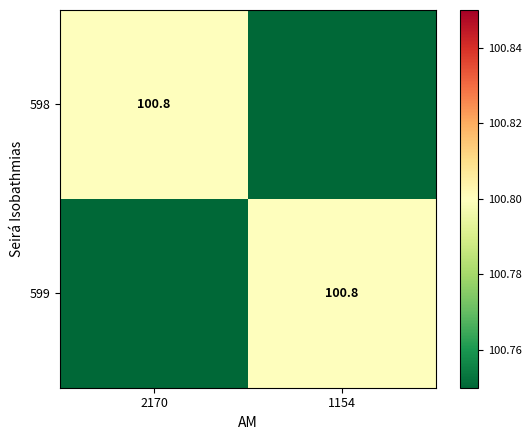

What is the approximate value of 599 at 1154?

100.8